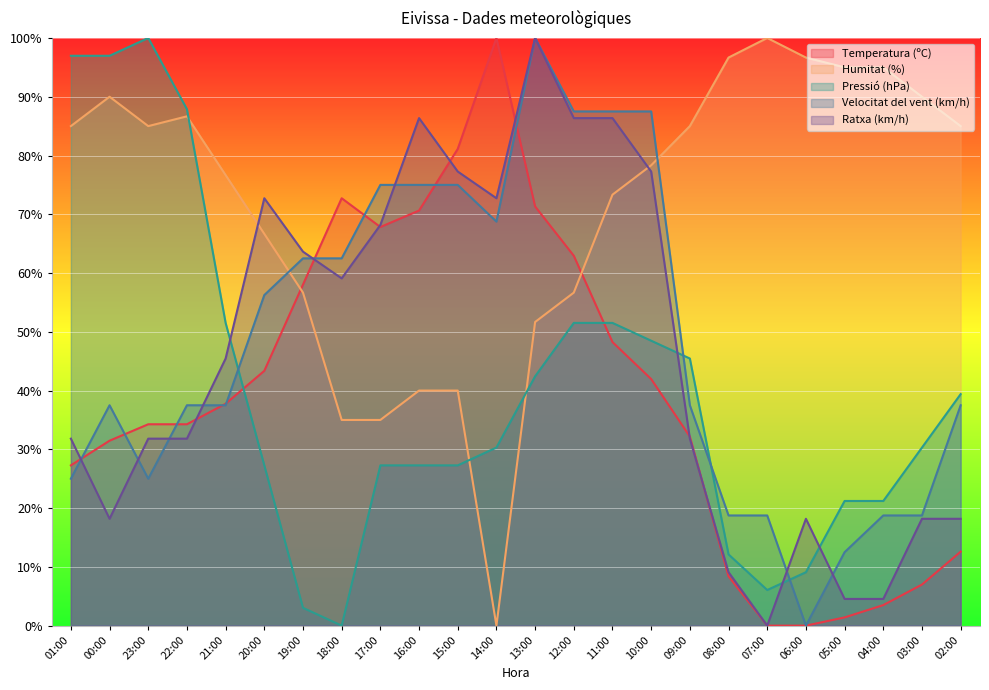

What position from the left is 21:00?

5